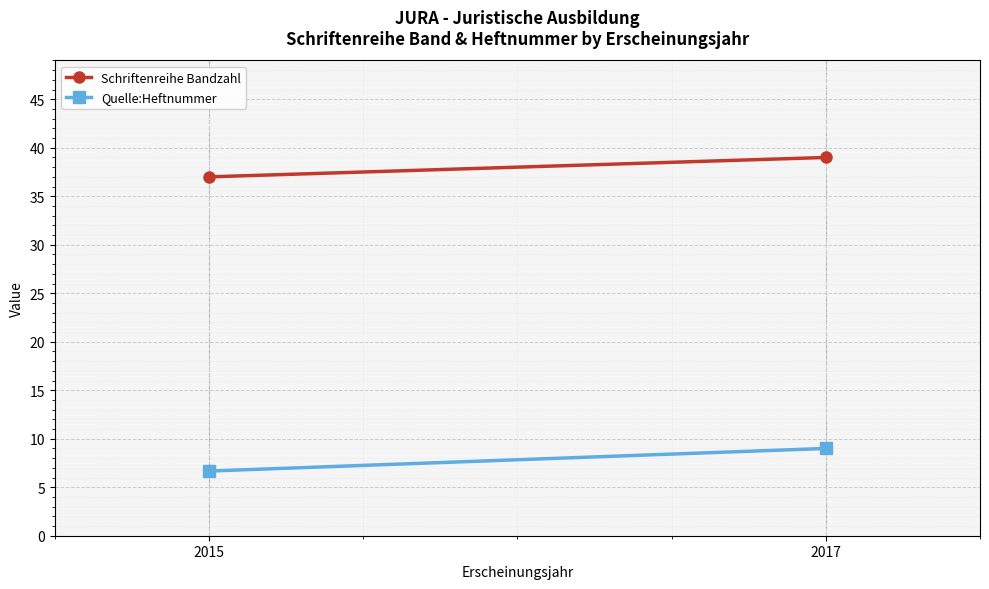

What is the difference between the highest and lowest values at 2015?

30.3